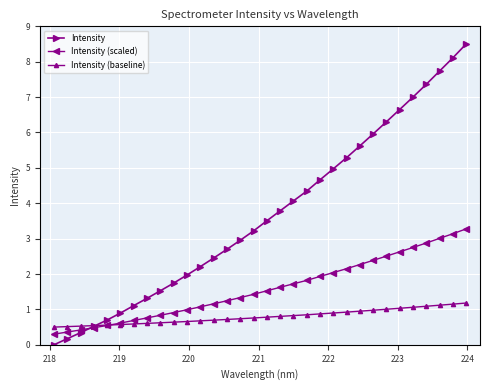

Which series has the largest total across all categories?

Intensity